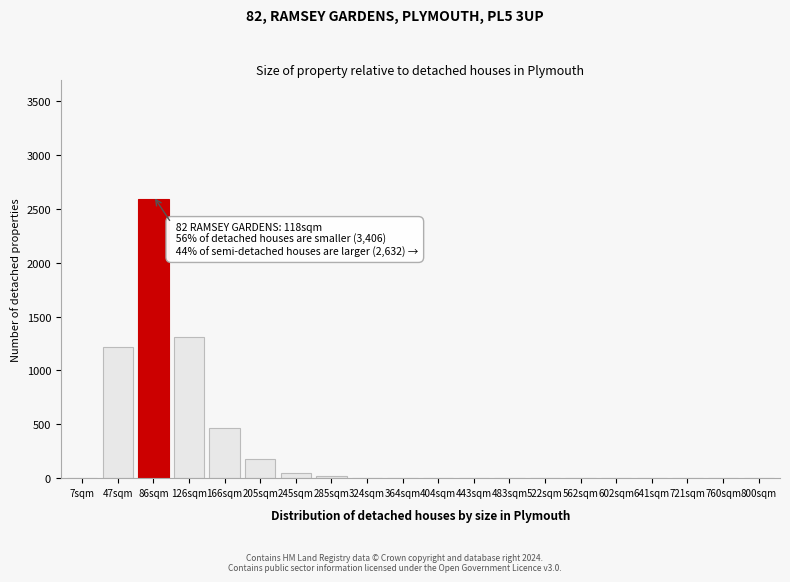

What is the greatest value displayed?

2588